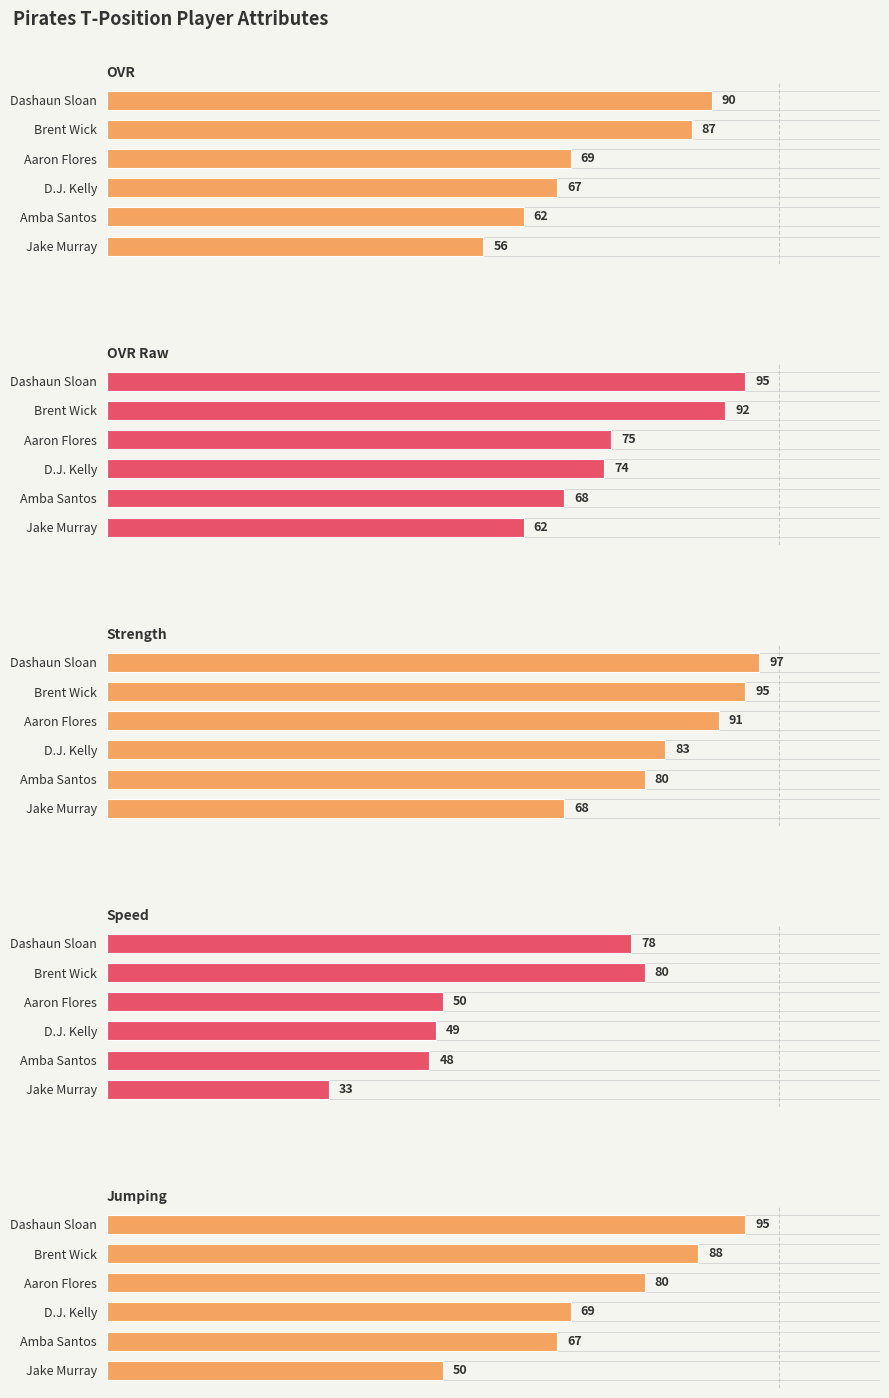

True or false: OVR Raw has a value of 95 at 0.

True